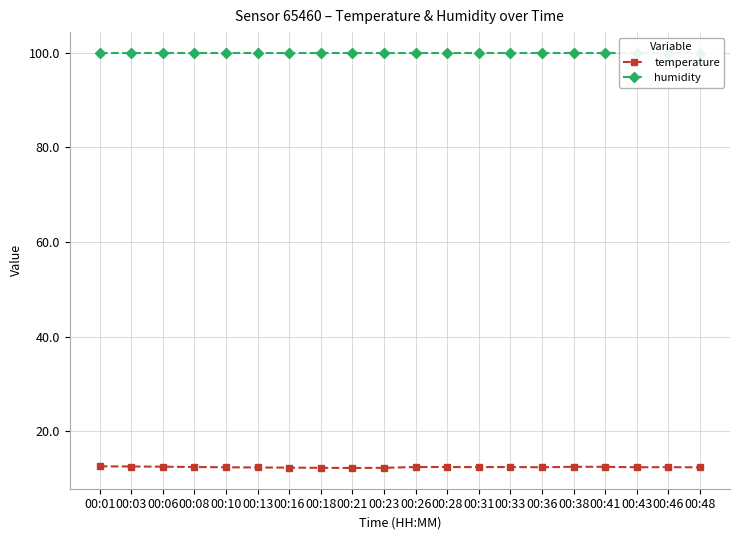

The value of humidity at 00:06 is 141.2. True or false?

False